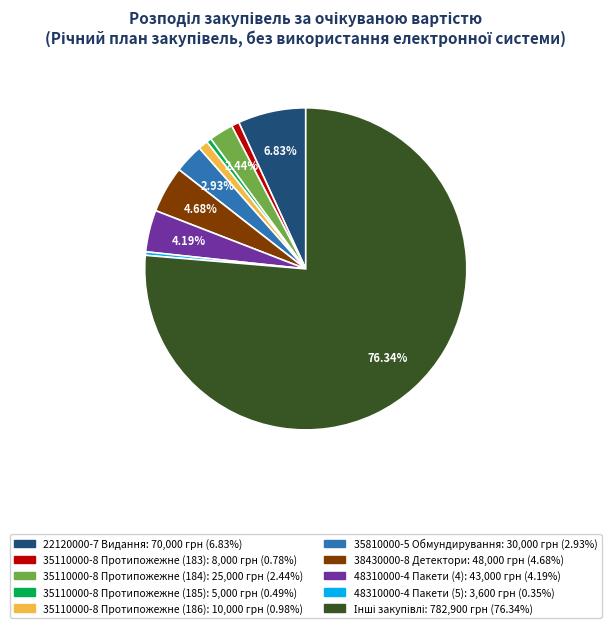

Count the number of slices in the pie.

10